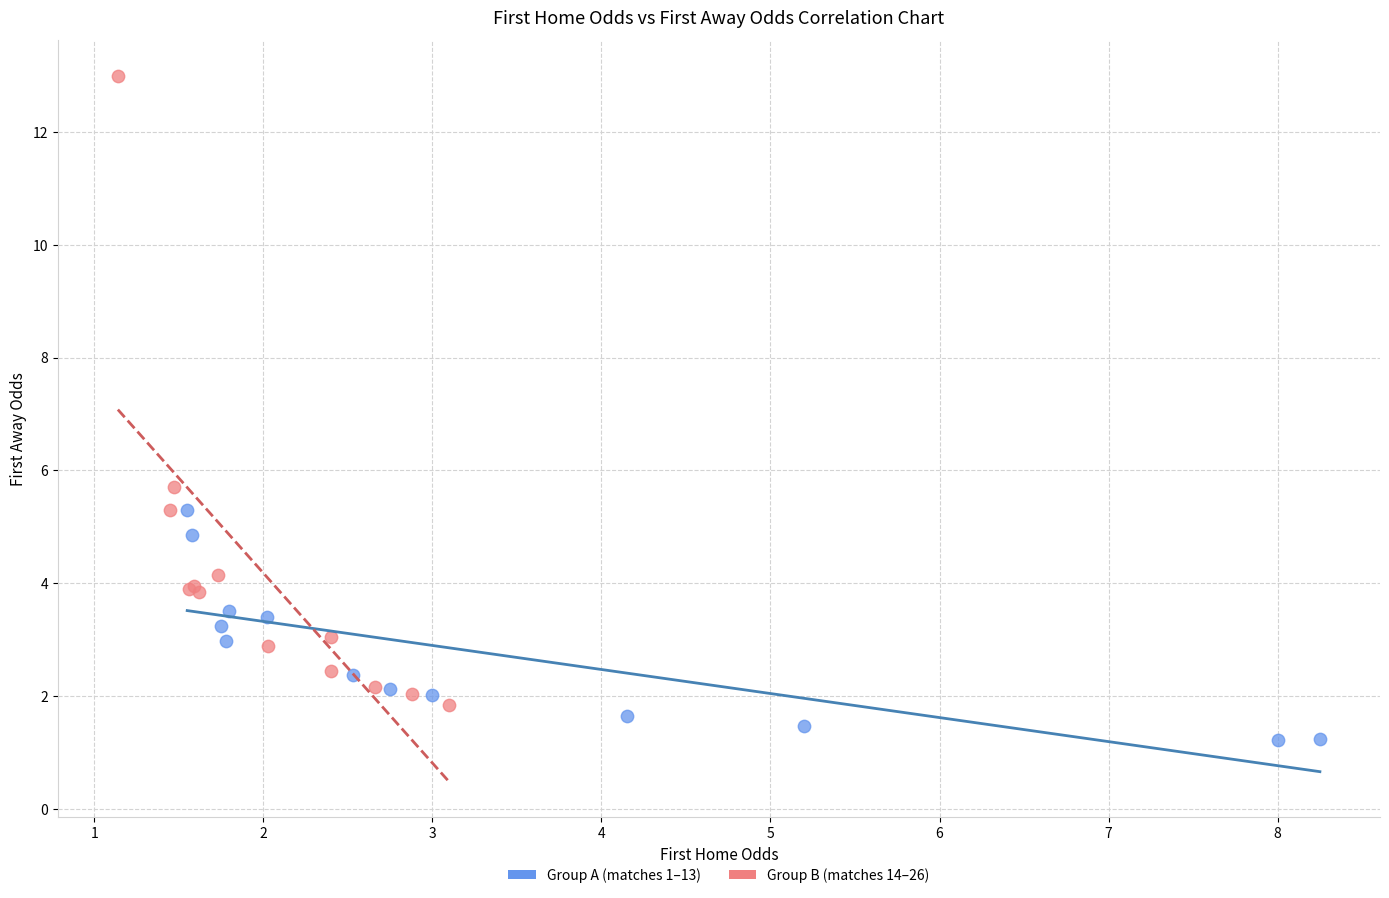

Which series contains the lowest Y value?

Group A (matches 1–13)